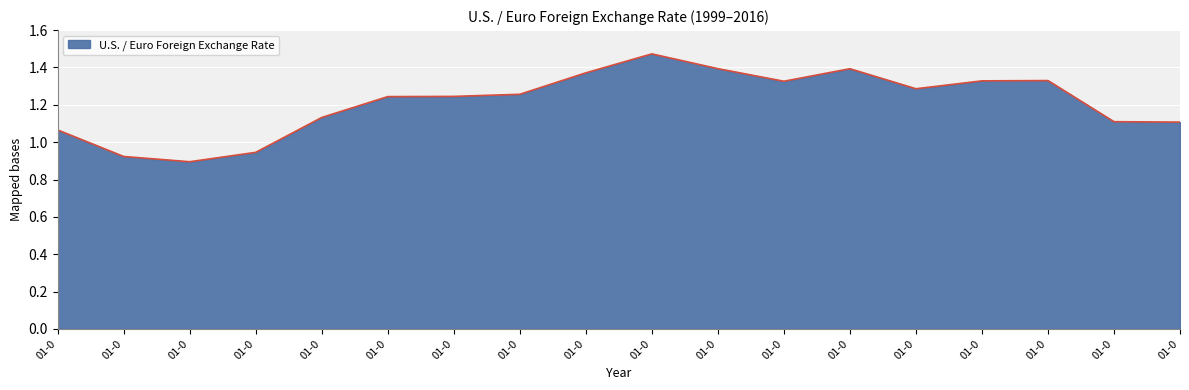

How many lines are shown in the chart?

1